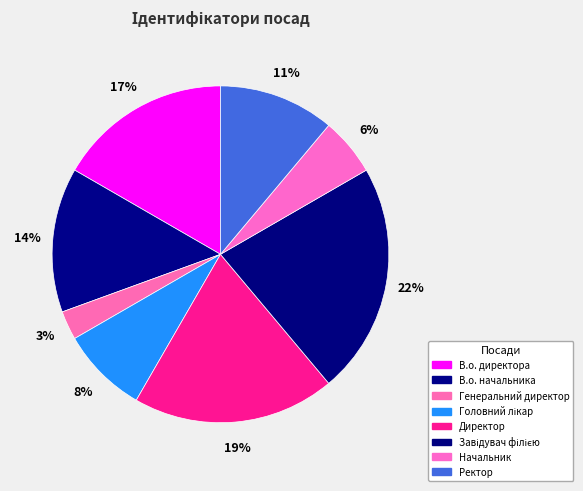

Does any single category account for the majority?

No